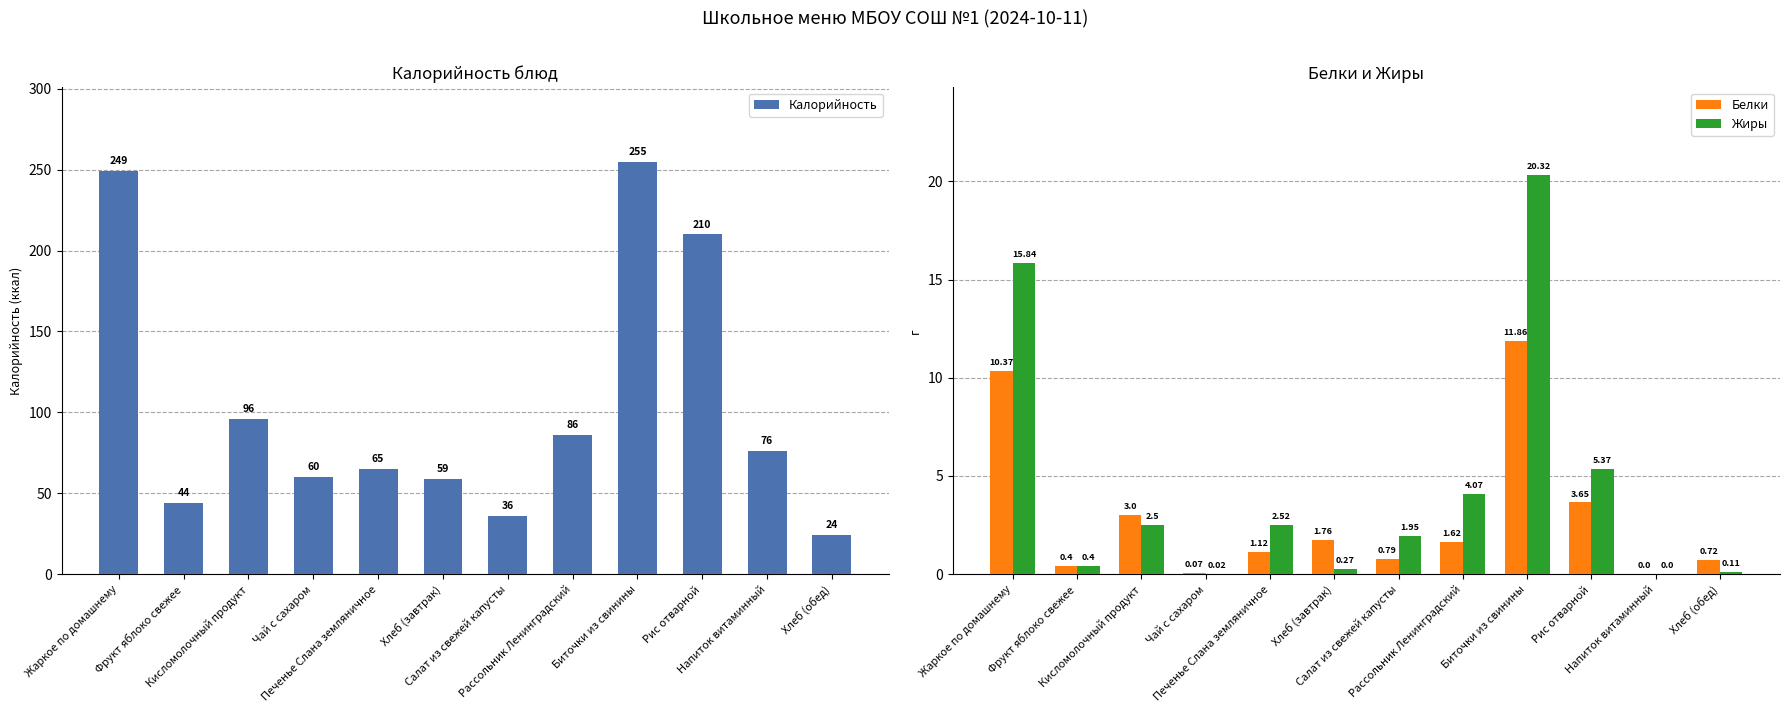

What is the label of the 7th bar from the right?

Хлеб (завтрак)